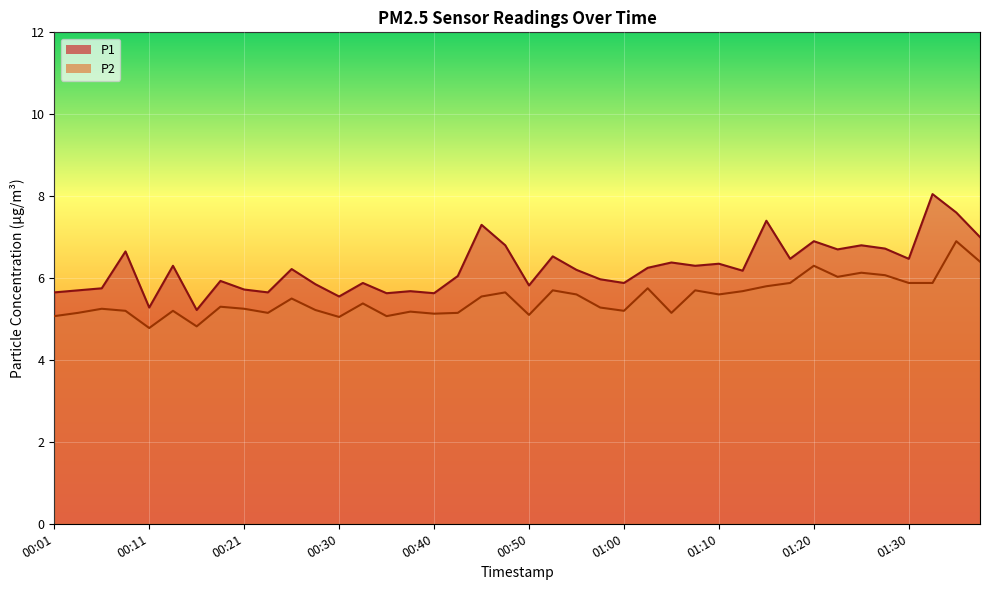

How many lines are shown in the chart?

2